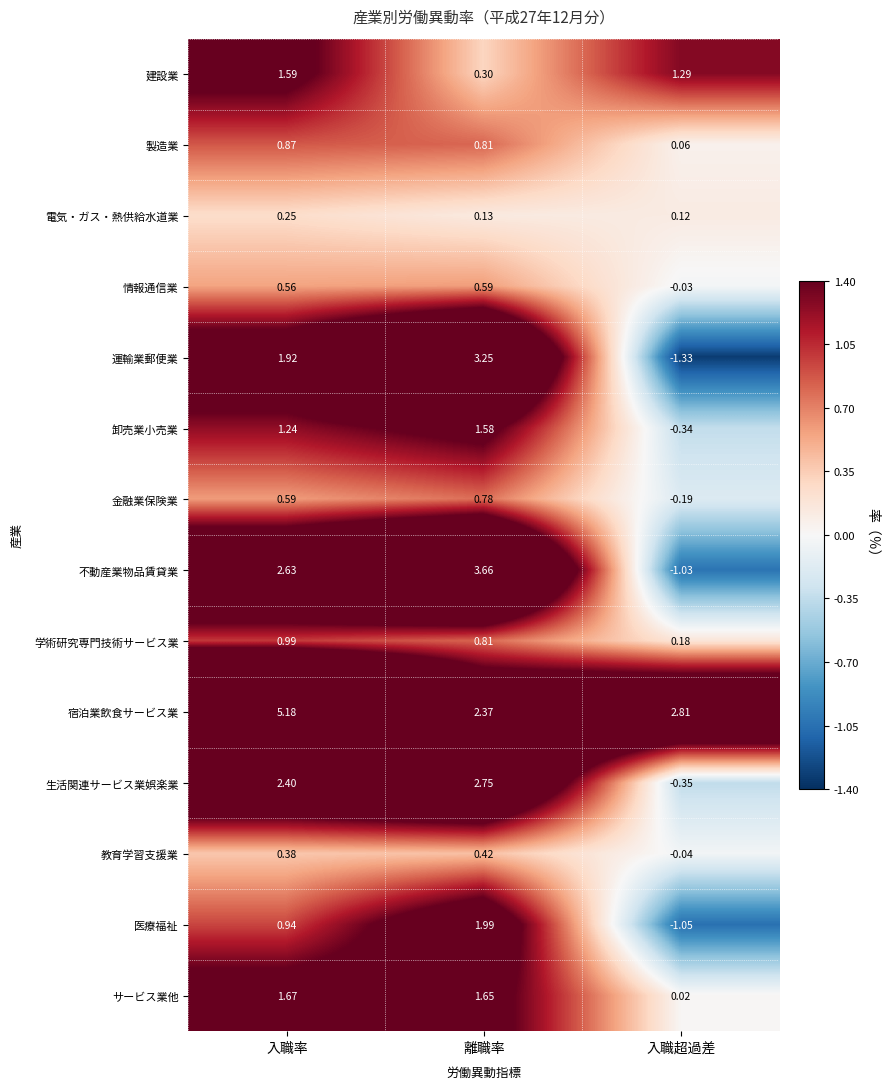

List the labels in order of 医療福祉 value, smallest first.

入職超過差, 入職率, 離職率